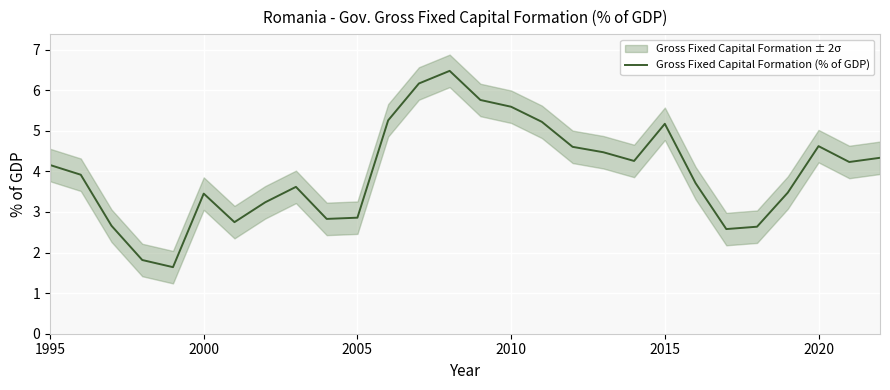

Is it true that Gross Fixed Capital Formation (% of GDP) equals 4.0 at 2005?

False